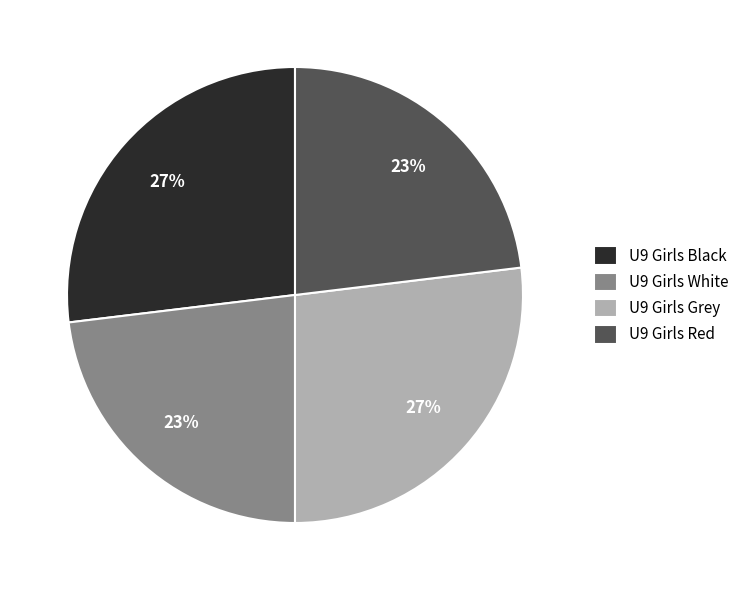

What percentage is the U9 Girls Grey slice, to the nearest percent?

27%